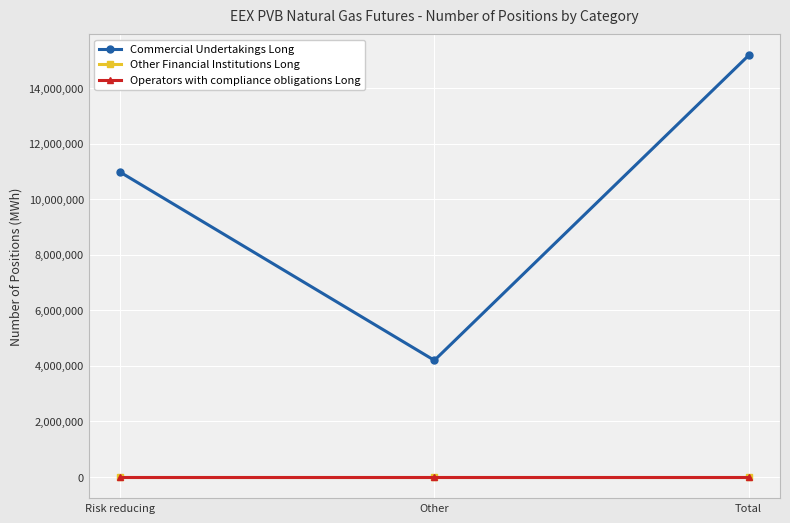

Reading left to right, what are all the values shown in this chart?

Commercial Undertakings Long: 10971920	4199370	15171290
Other Financial Institutions Long: 0	0	0
Operators with compliance obligations Long: 0	0	0